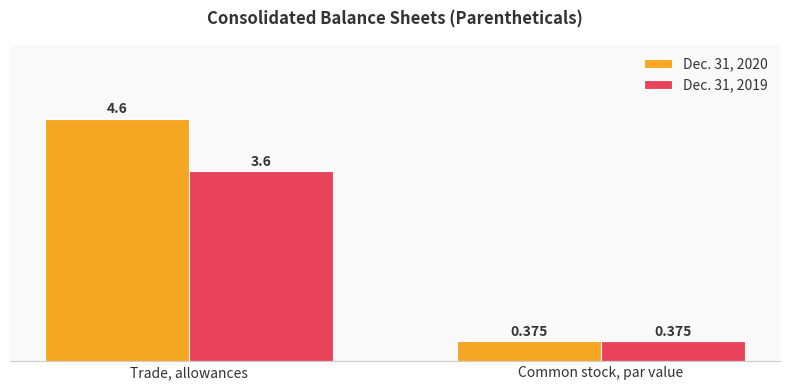

At which label is Dec. 31, 2019 closest to 1?

Common stock, par value